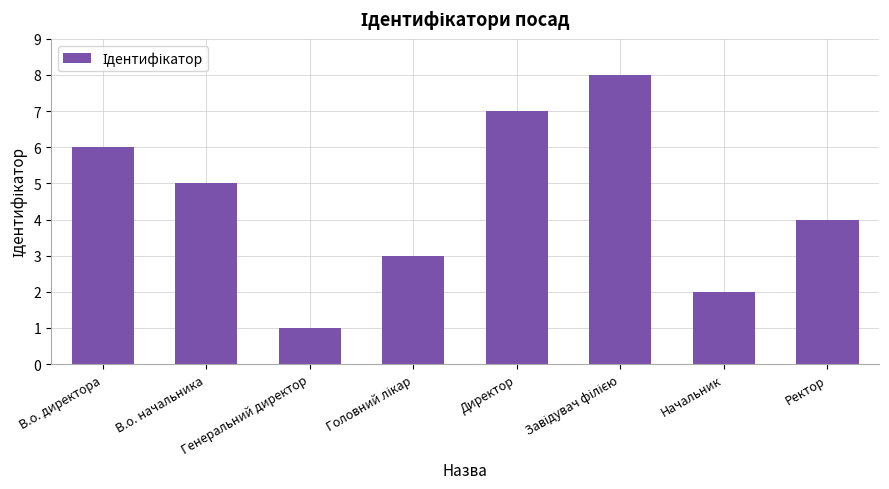

How many bars are there in total?

8